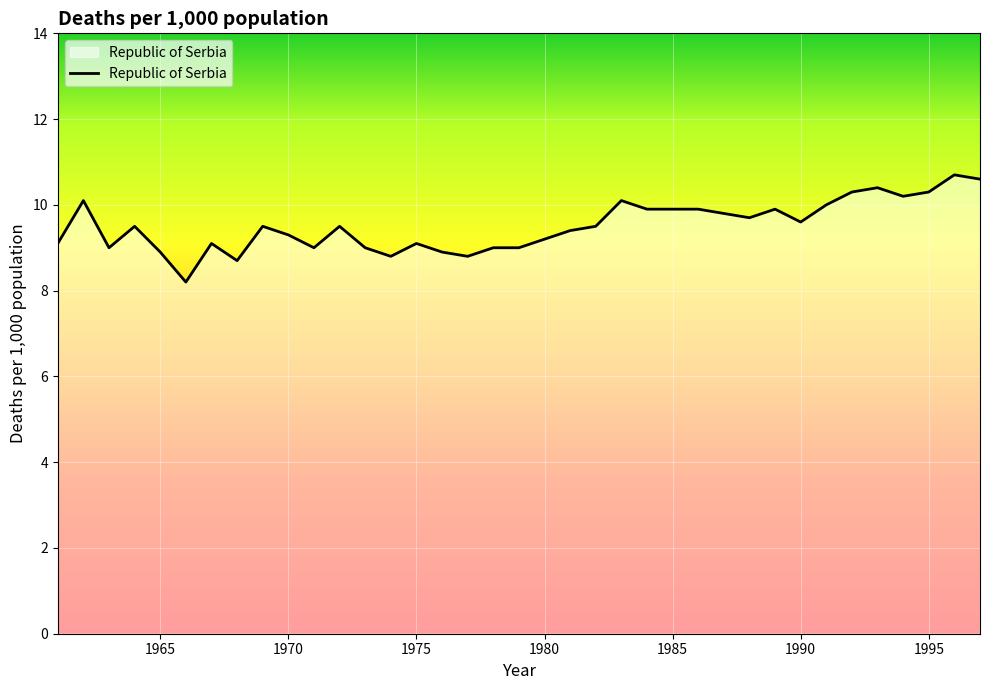

What is the greatest value displayed?

10.7